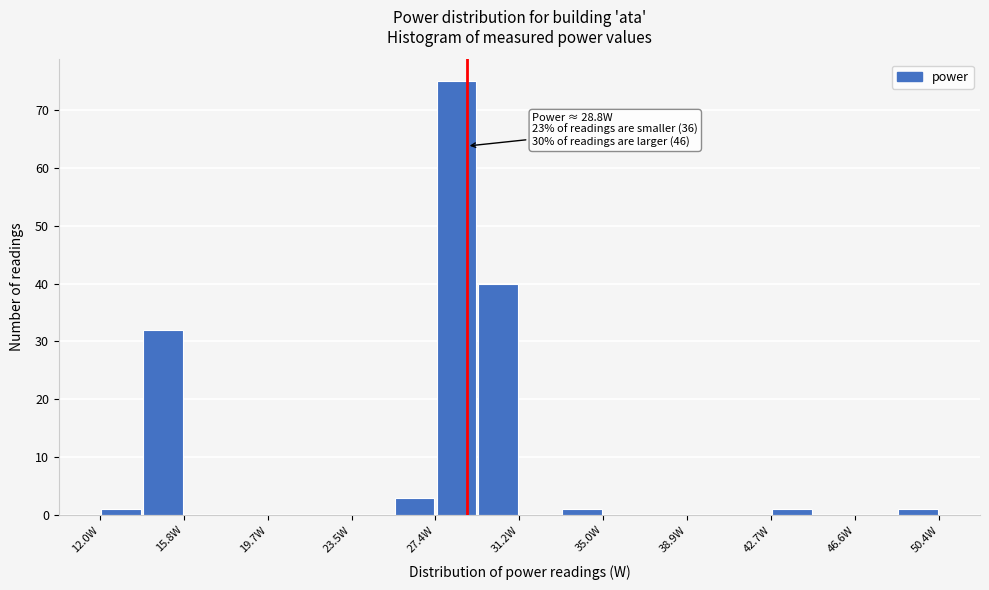

Read against the x-axis, roughly where is the centre of the tallest bar?

28.5